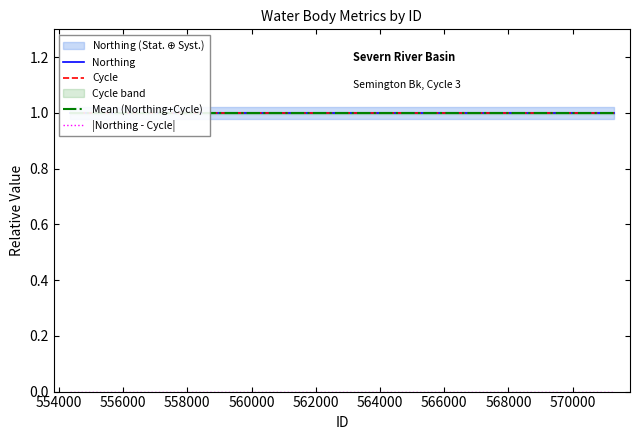

Which series has the largest range (max minus min)?

Northing